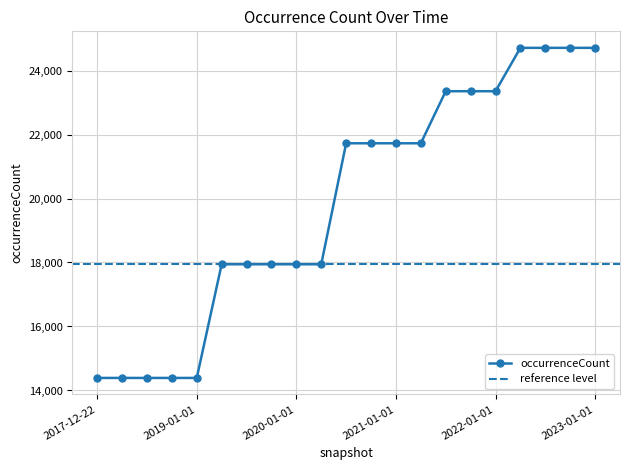

The value at 2019-01-01 is 14392. True or false?

True